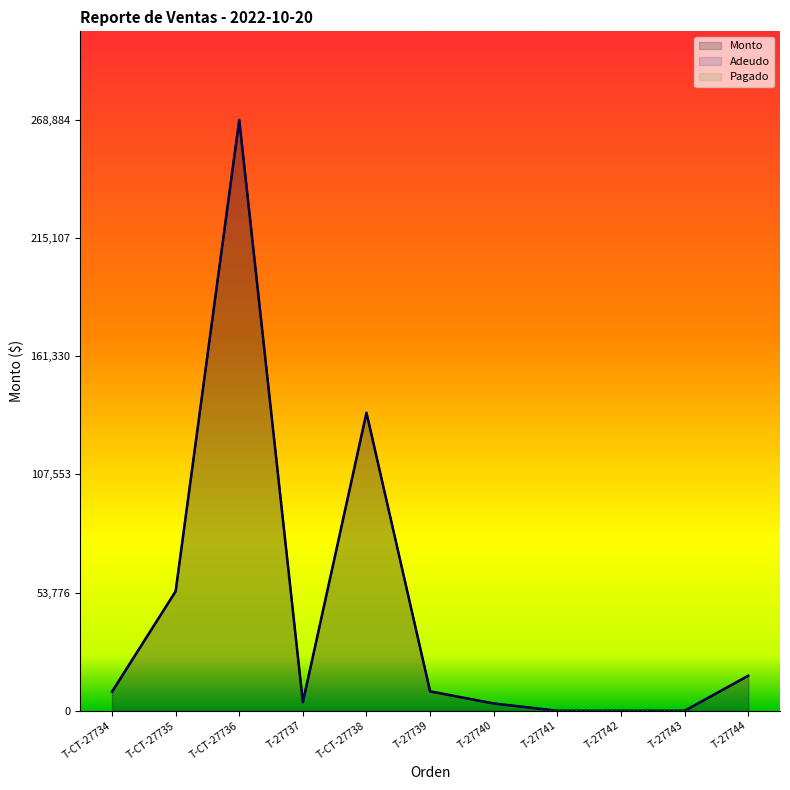

What is the value of the Adeudo point at the 3rd from the left?

268884.0